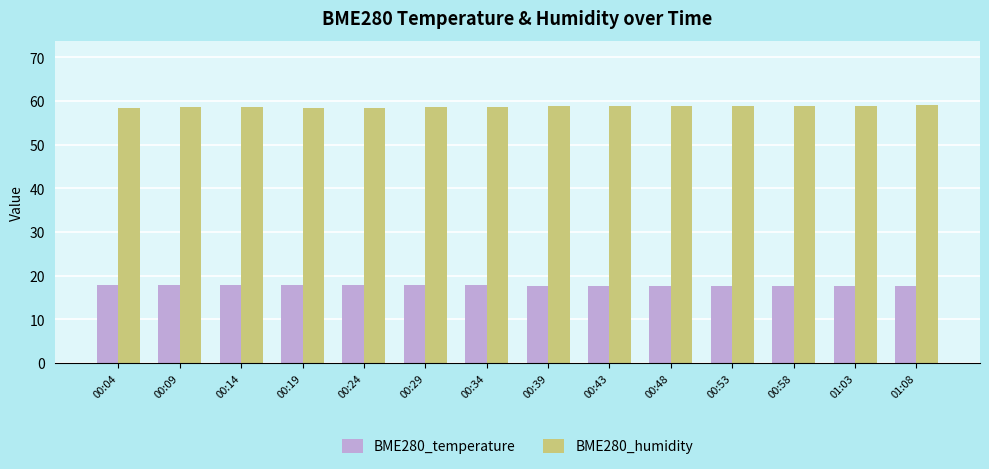

What is the sum of the BME280_temperature values at 00:39 and 00:34?

35.5